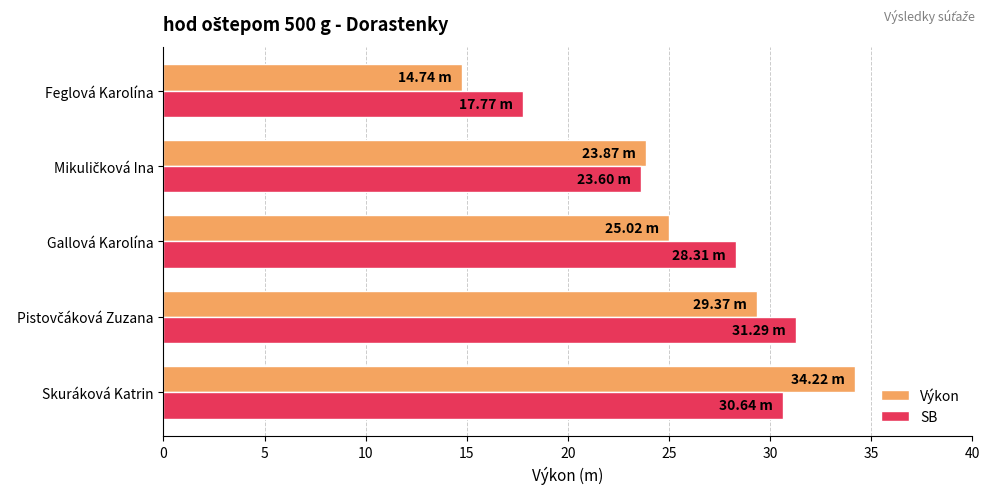

At Gallová Karolína, list the series in order from largest to smallest.

SB, Výkon